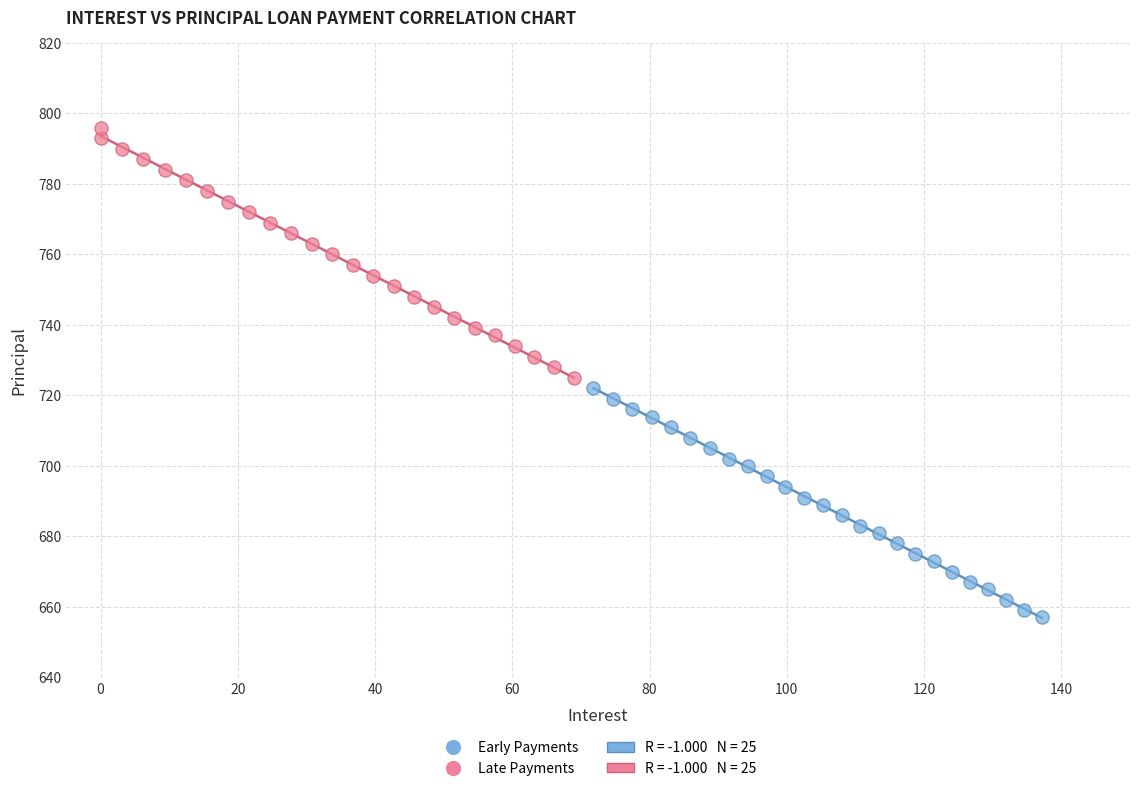

Which series reaches the minimum Y coordinate?

Early Payments